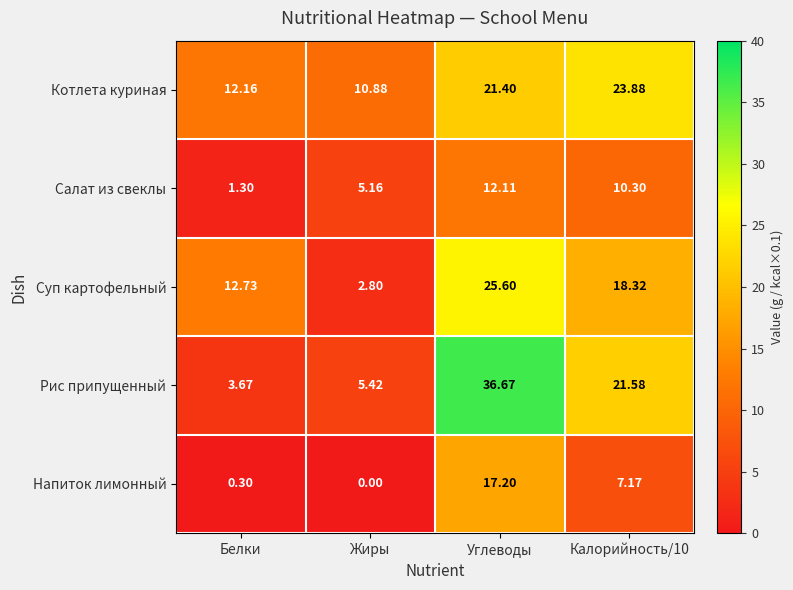

At which category is the sum across all series the highest?

Углеводы